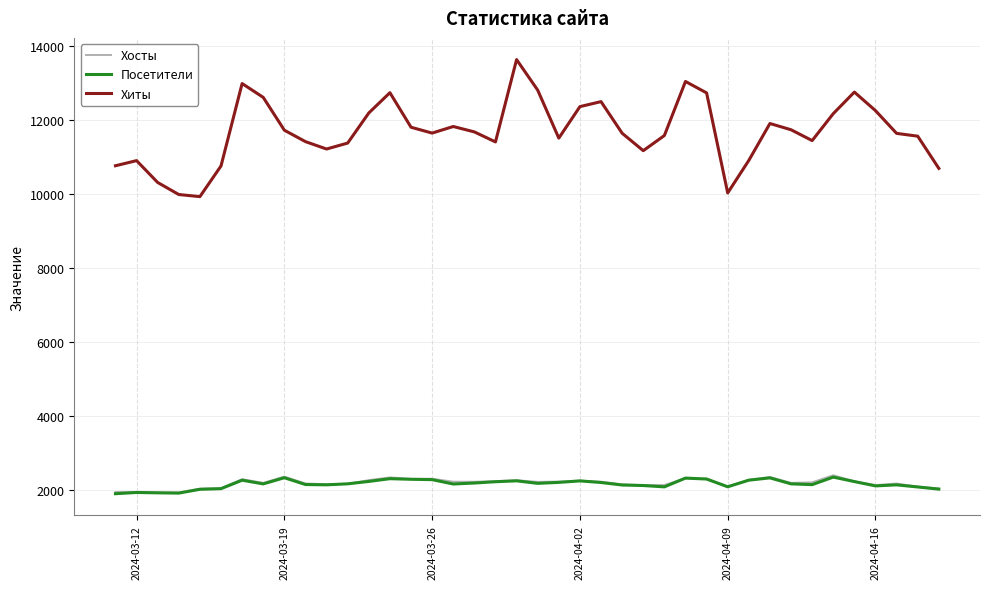

True or false: Хиты and Хосты intersect in this chart.

False